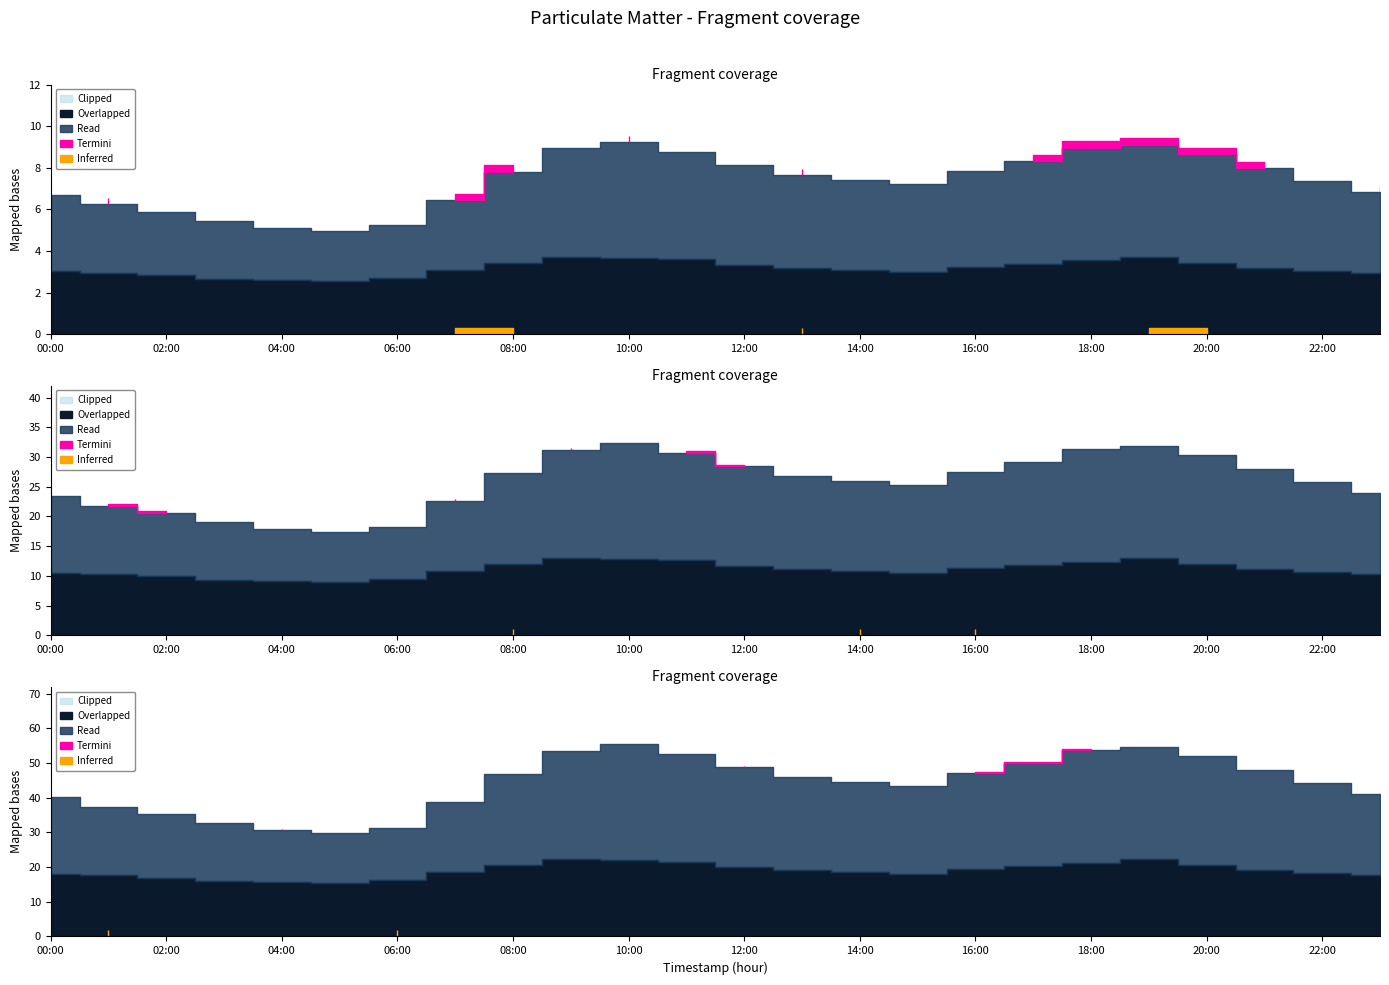

Rank the categories by P2 value from highest to lowest.

09:00, 19:00, 10:00, 11:00, 18:00, 08:00, 20:00, 17:00, 12:00, 16:00, 13:00, 21:00, 07:00, 14:00, 22:00, 00:00, 15:00, 23:00, 01:00, 02:00, 06:00, 03:00, 04:00, 05:00